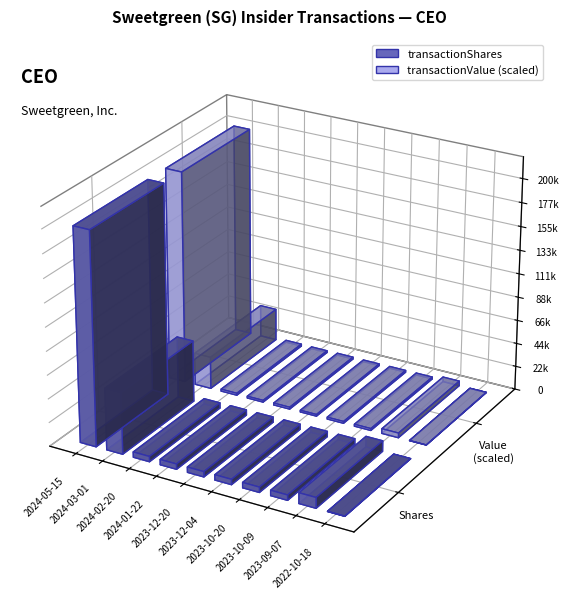

Which has a higher value, 2023-12-20 or 2024-03-01?

2024-03-01